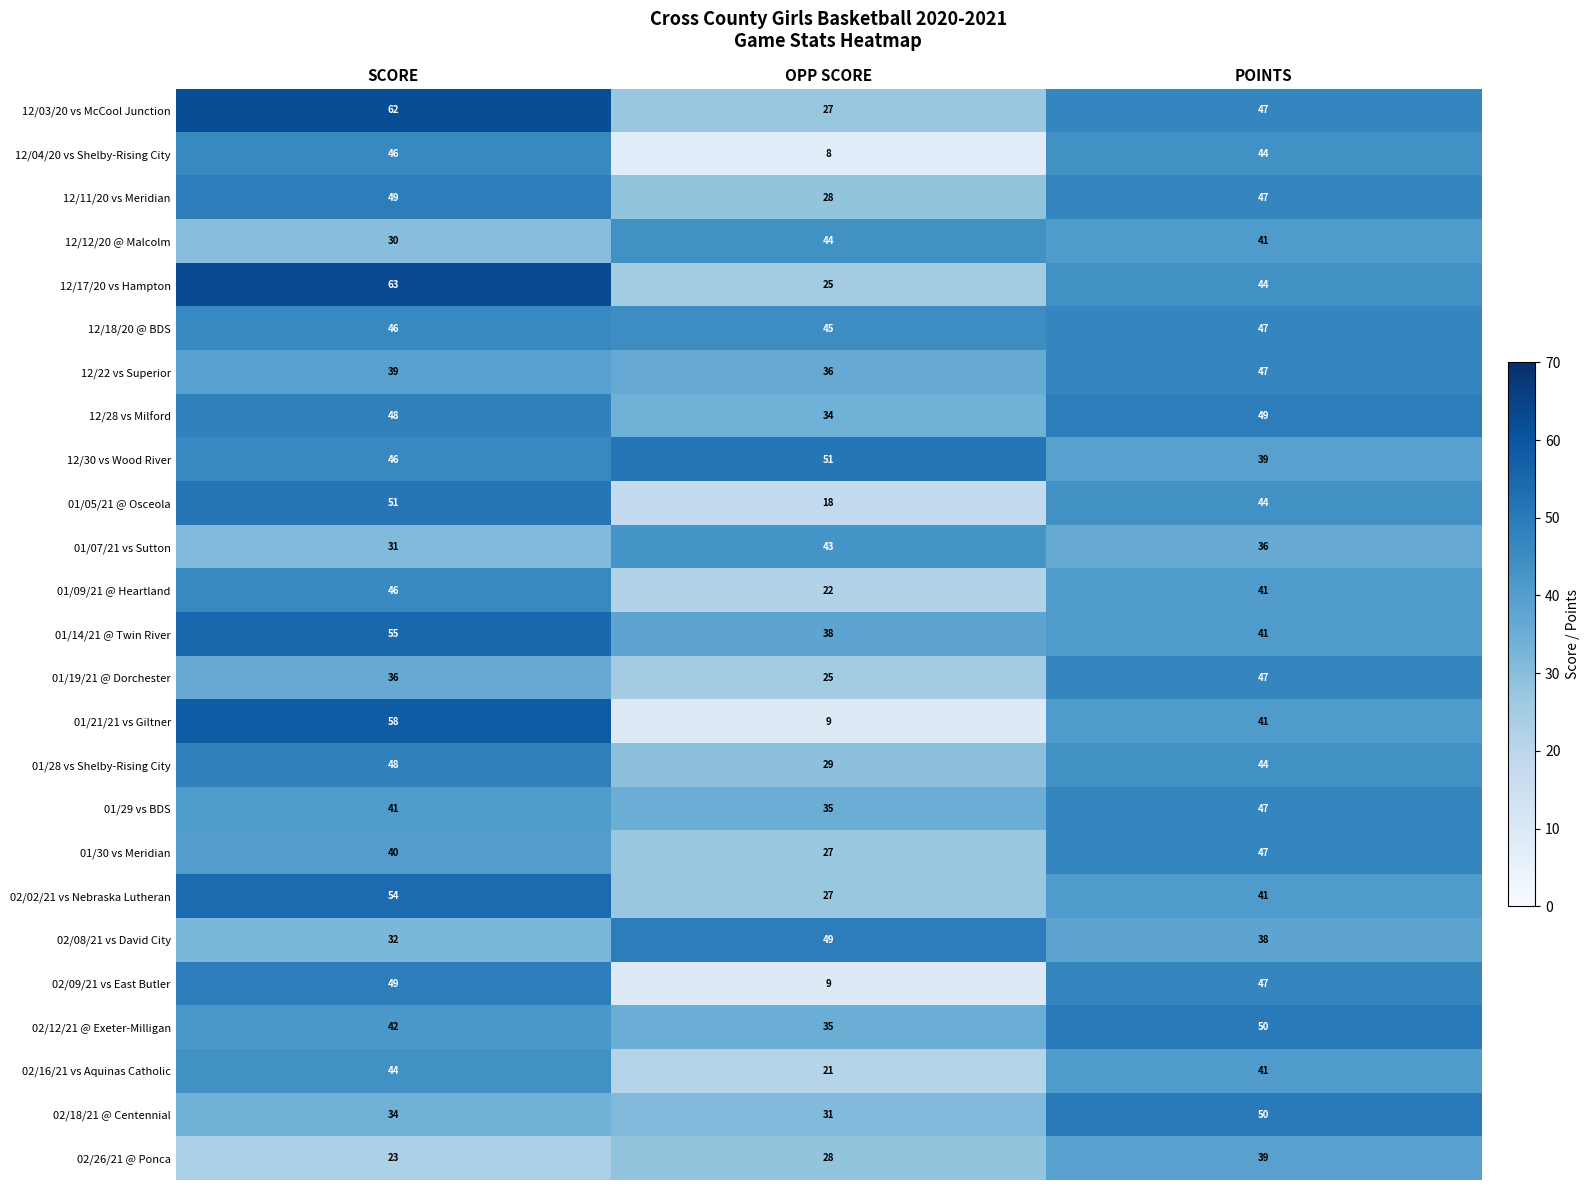

At which label is 01/05/21 @ Osceola closest to 34?

POINTS